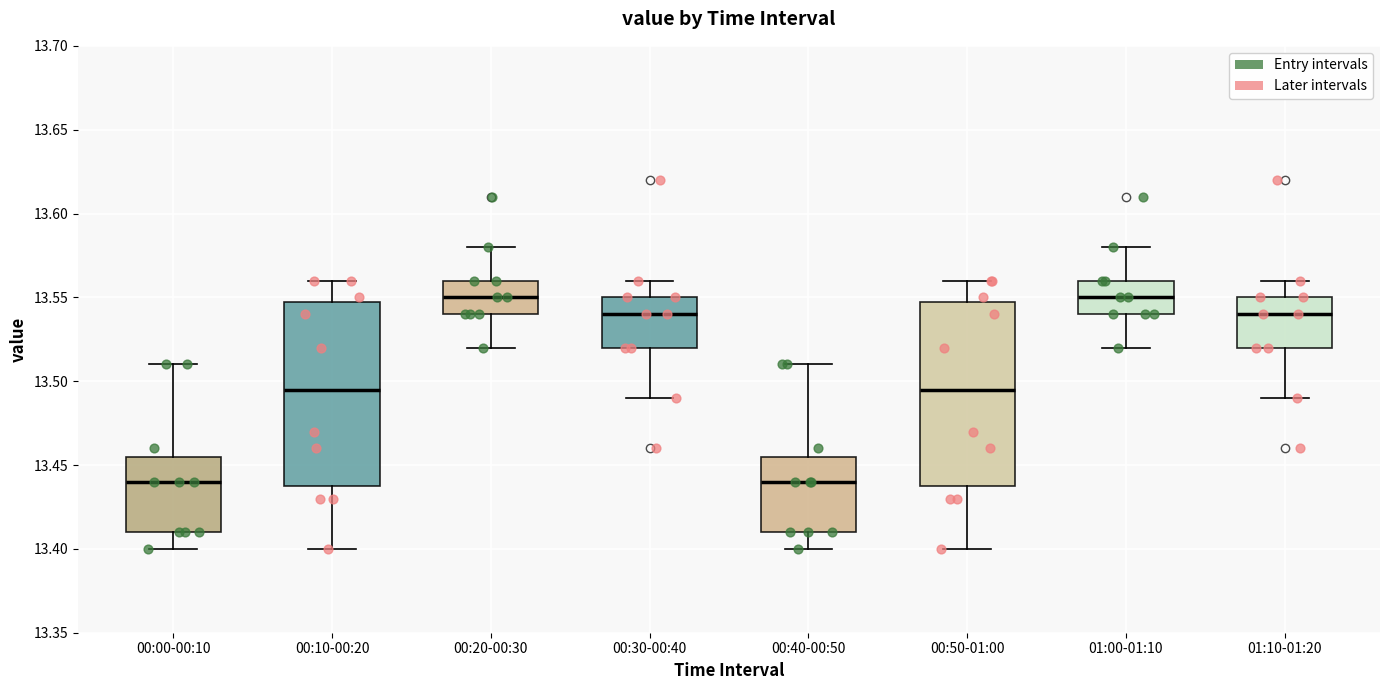

Reading left to right, read every box against the y-axis: the position of its median line, the range the box covers, and the ends of its whiskers. The values are not printed on the chart, so give them approximately, as read against the axis.

00:00-00:10: median 13.440, box 13.410 to 13.455, whiskers 13.400 to 13.510
00:10-00:20: median 13.495, box 13.440 to 13.550, whiskers 13.400 to 13.560
00:20-00:30: median 13.550, box 13.540 to 13.560, whiskers 13.520 to 13.580
00:30-00:40: median 13.540, box 13.520 to 13.550, whiskers 13.490 to 13.560
00:40-00:50: median 13.440, box 13.410 to 13.455, whiskers 13.400 to 13.510
00:50-01:00: median 13.495, box 13.440 to 13.550, whiskers 13.400 to 13.560
01:00-01:10: median 13.550, box 13.540 to 13.560, whiskers 13.520 to 13.580
01:10-01:20: median 13.540, box 13.520 to 13.550, whiskers 13.490 to 13.560